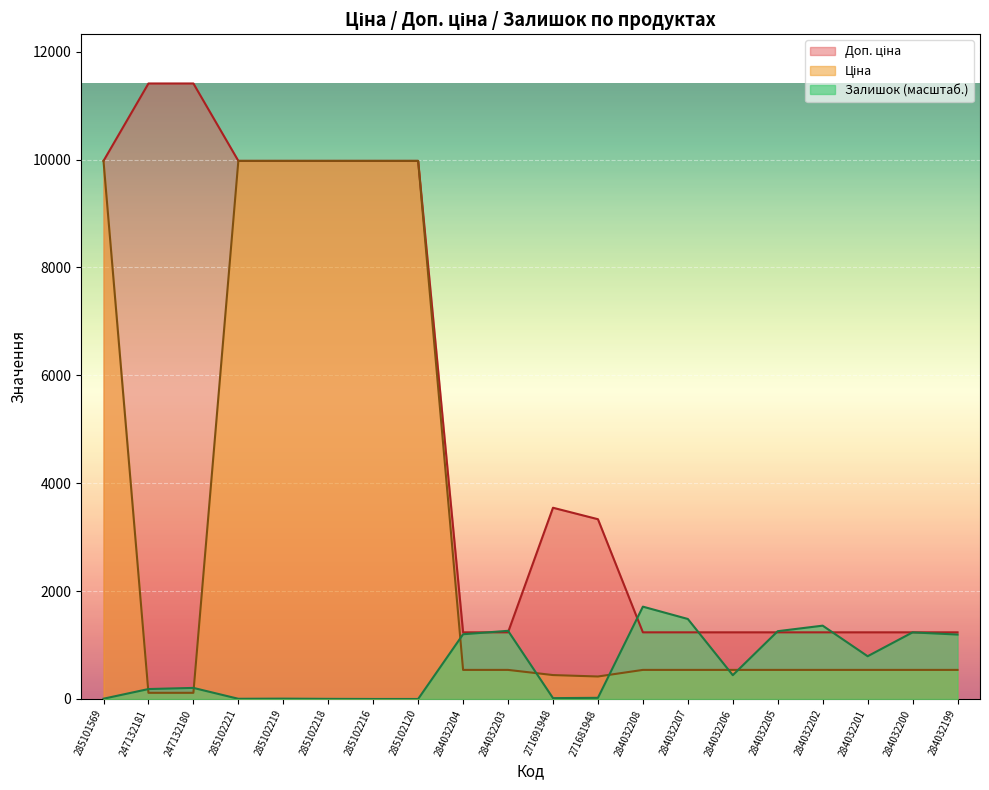

What is the difference between the Доп. ціна values at 284032203 and 285102216?

8739.6